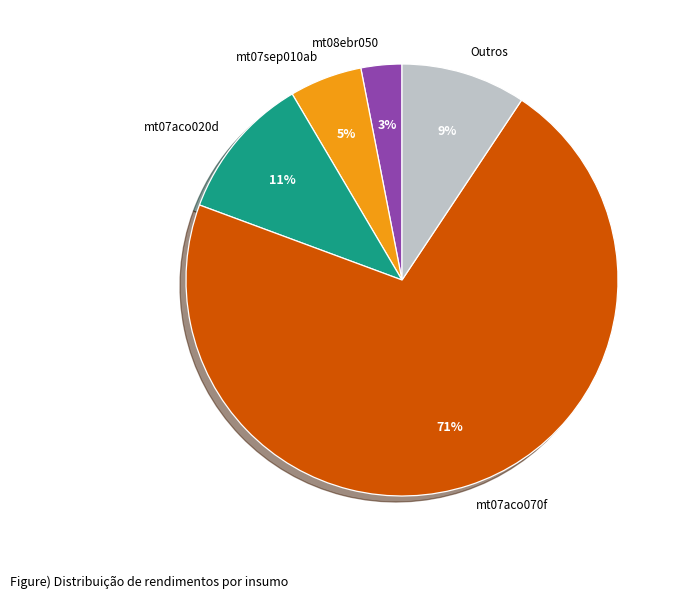

Count the number of slices in the pie.

5